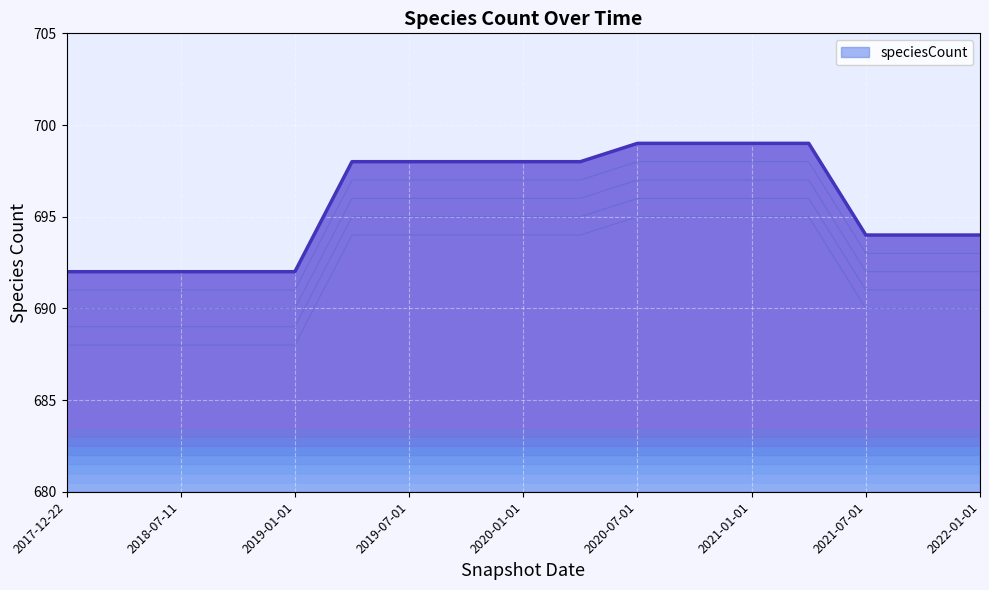

How many data points does each series have?

17